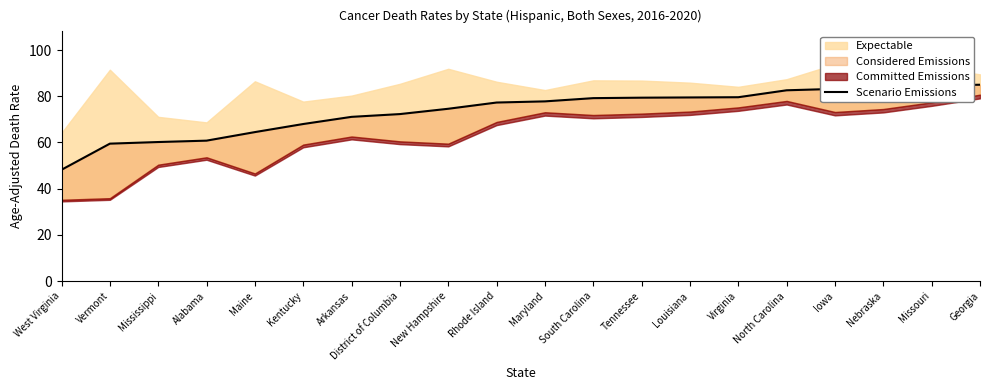

Which label corresponds to the smallest value in the chart?

West Virginia